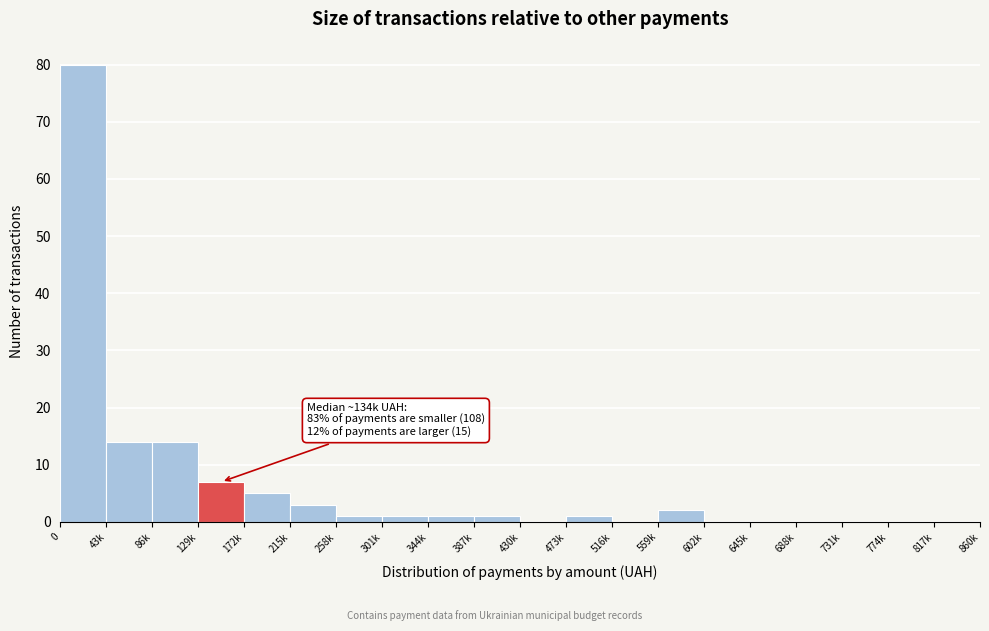

Reading left to right, extract all data points from this chart.

0=80	43k=14	86k=14	129k=7	172k=5	215k=3	258k=1	301k=1	344k=1	387k=1	430k=0	473k=1	516k=0	559k=2	602k=0	645k=0	688k=0	731k=0	774k=0	817k=0